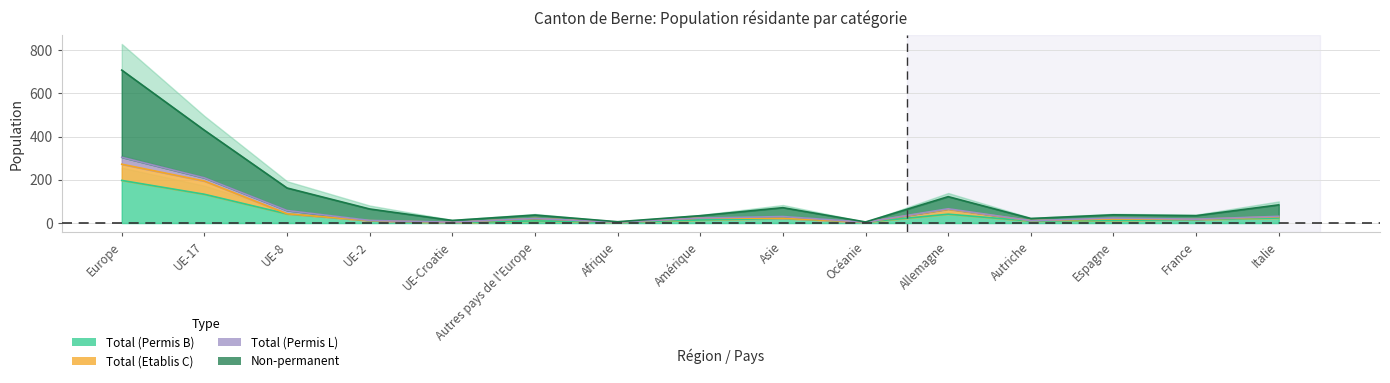

True or false: Total (Etablis C) and Total (Permis B) intersect in this chart.

False